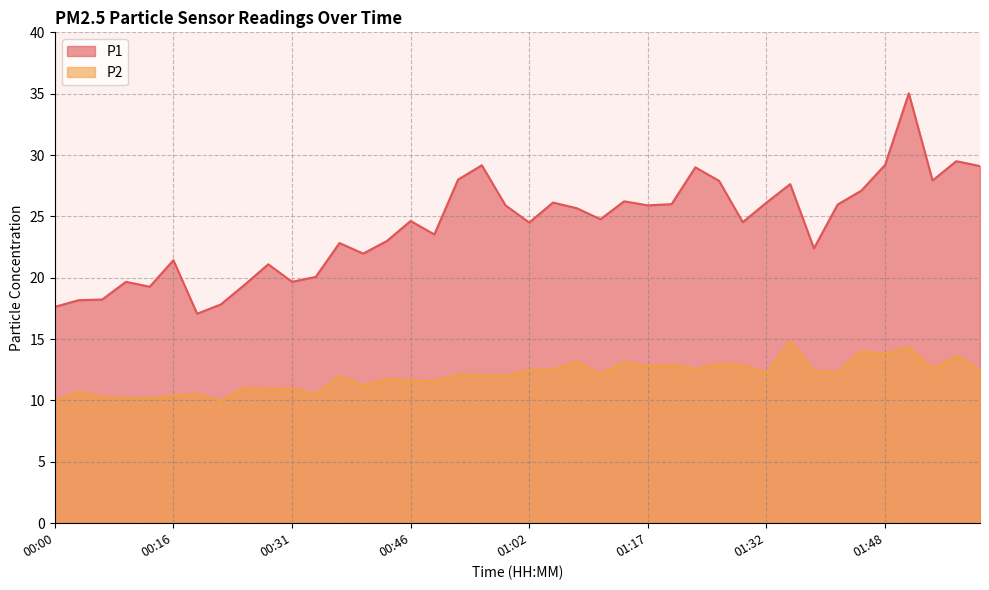

The value of P1 at 00:13 is 25.6. True or false?

False